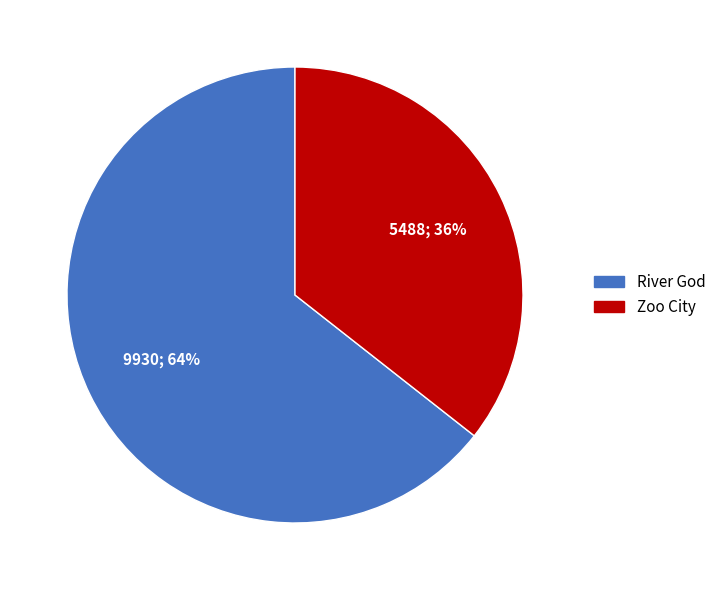

How many slices are in this pie chart?

2